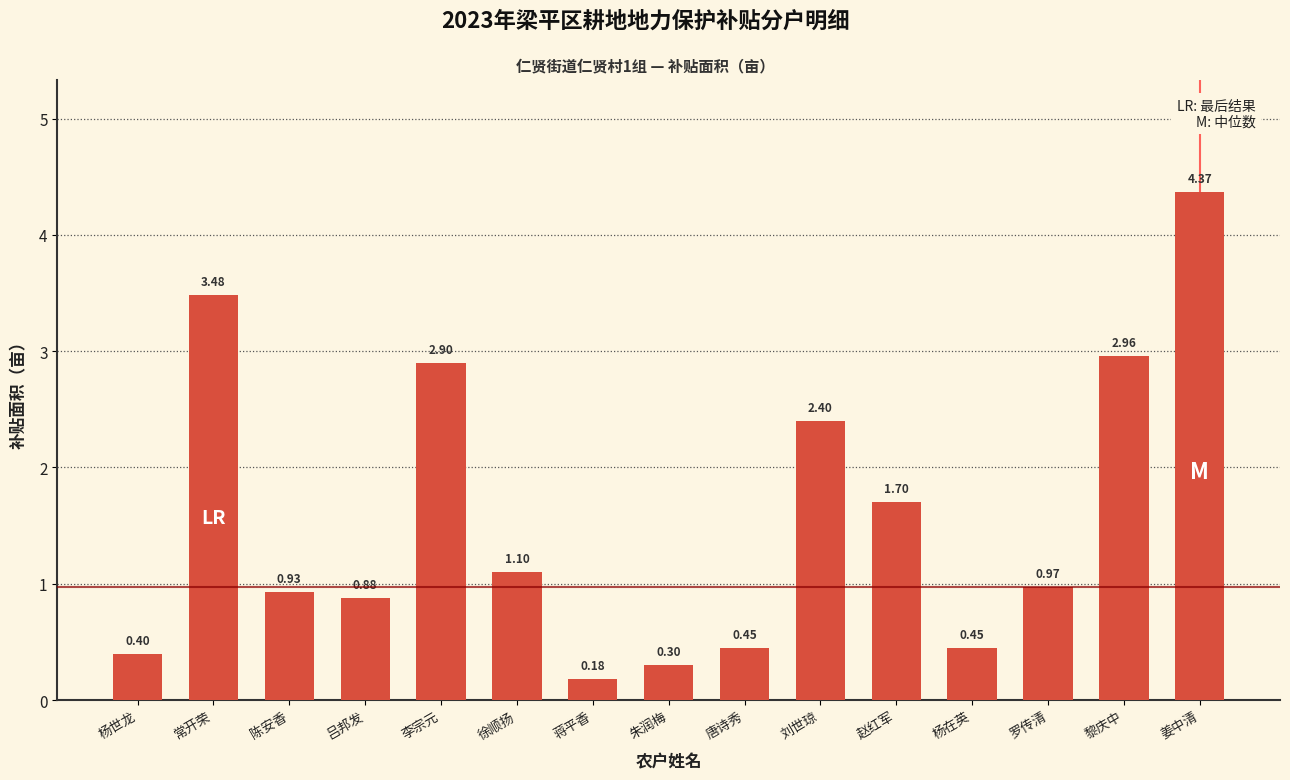

What is the sum of all values?

23.5